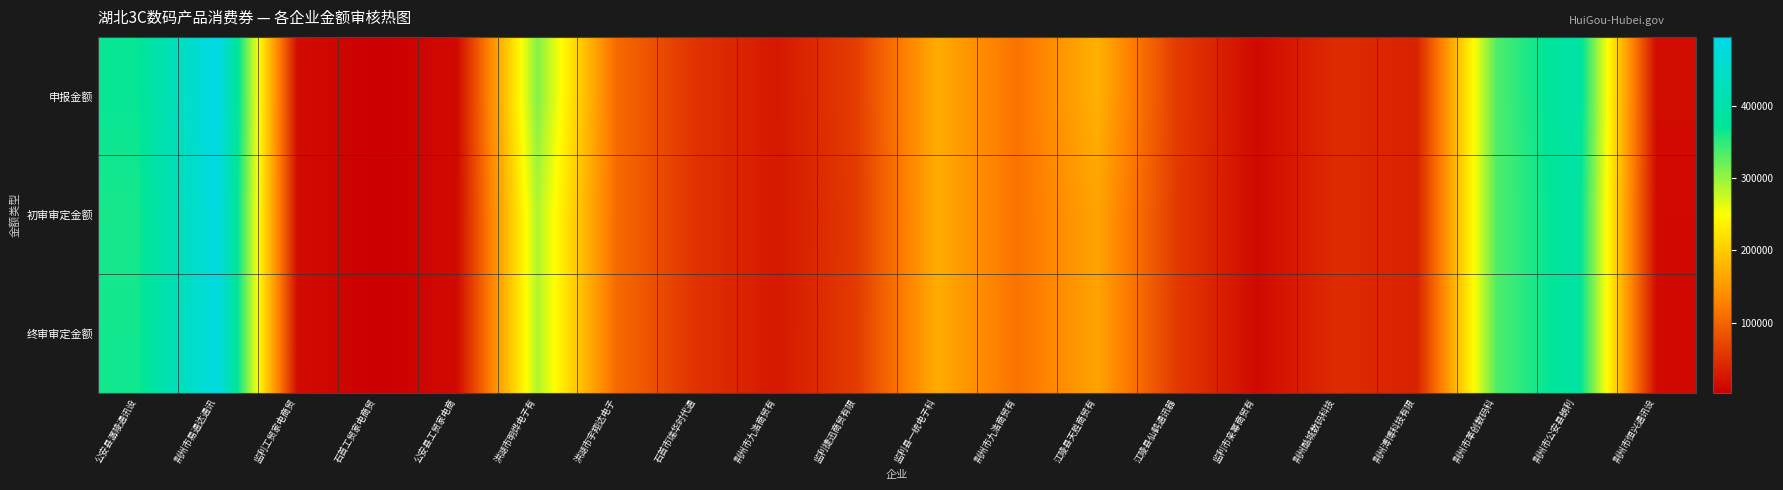

Between 荆州溥博科技有限 and 荆州市九浩商贸有, which is larger?

荆州溥博科技有限